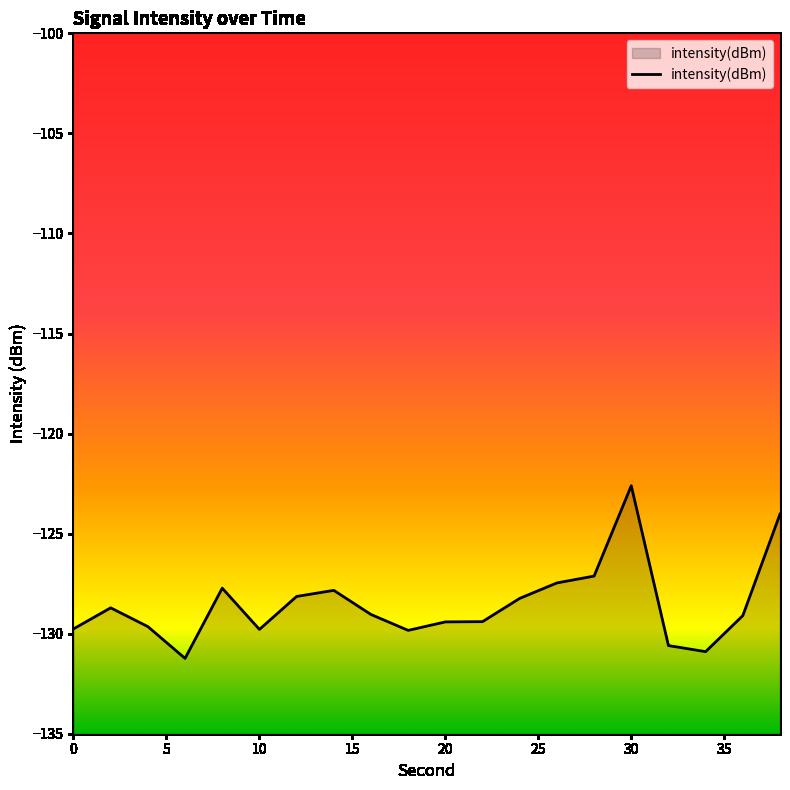

How many lines are shown in the chart?

1